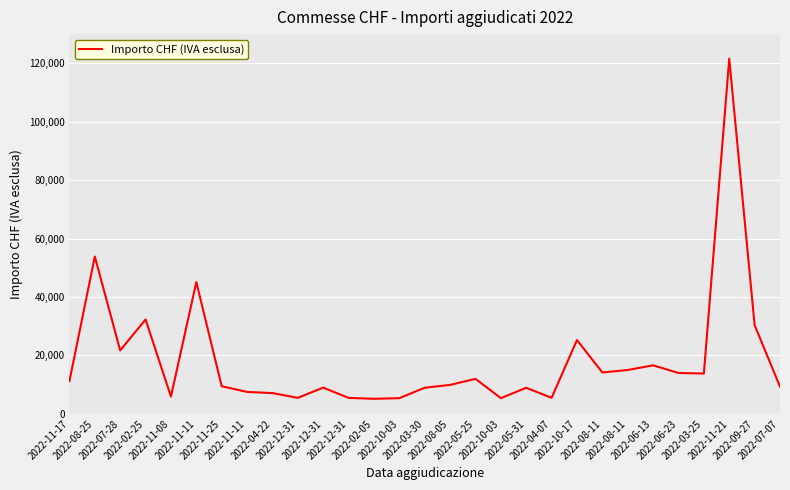

Is this an area chart (filled region under the line)?

No